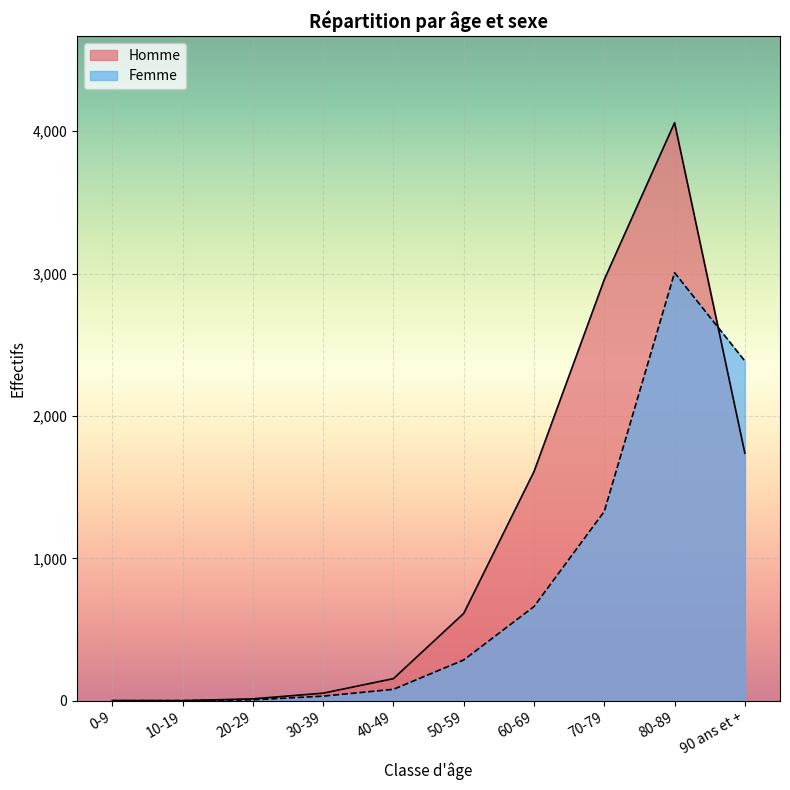

What is the sum of all Homme values?

11207